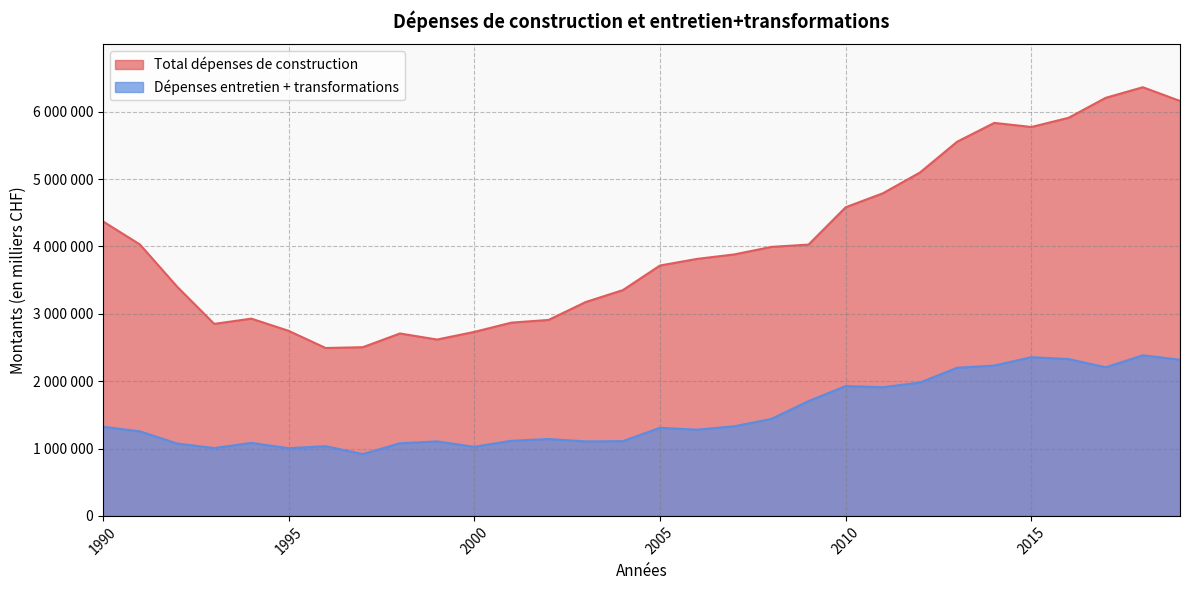

Reading left to right, list all the values displayed in this chart.

Total dépenses de construction: 4372974	4028031	3402996	2850098	2927538	2747318	2491694	2503836	2707389	2617540	2730641	2868402	2908464	3174037	3351032	3716120	3814513	3880798	3992720	4026874	4580953	4787986	5096589	5553545	5832879	5771944	5908316	6204947	6362176	6158222
Dépenses entretien + transformations: 1323167	1255033	1073996	1007165	1083471	1004967	1034676	917156	1077791	1105619	1025308	1114809	1141156	1105509	1109553	1307061	1279813	1329869	1439336	1704095	1927025	1909314	1979817	2198189	2231423	2355372	2327661	2205420	2382854	2317694